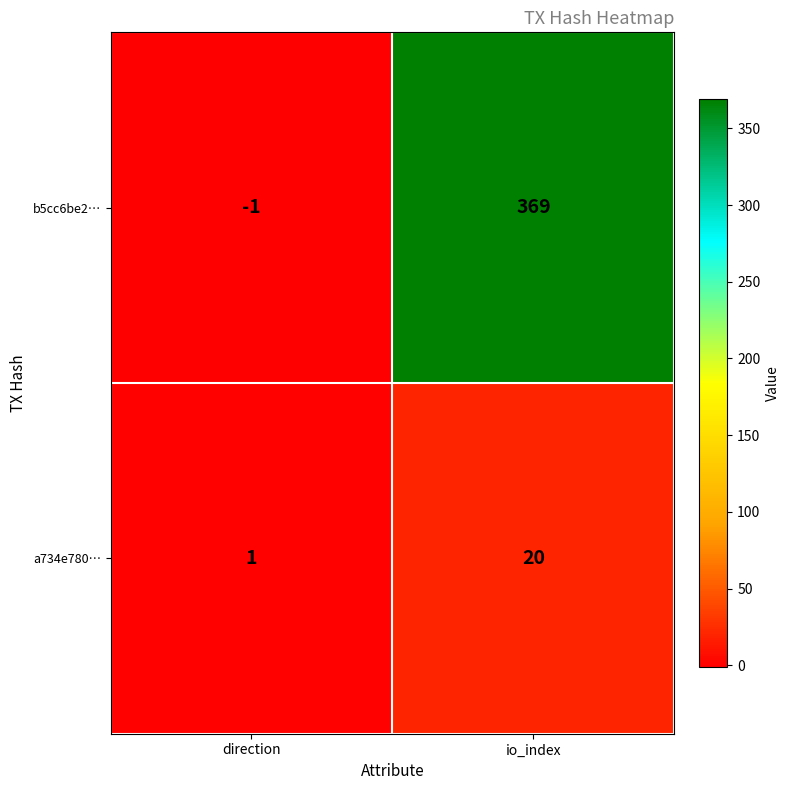

What is the difference between the highest and lowest values at io_index?

349